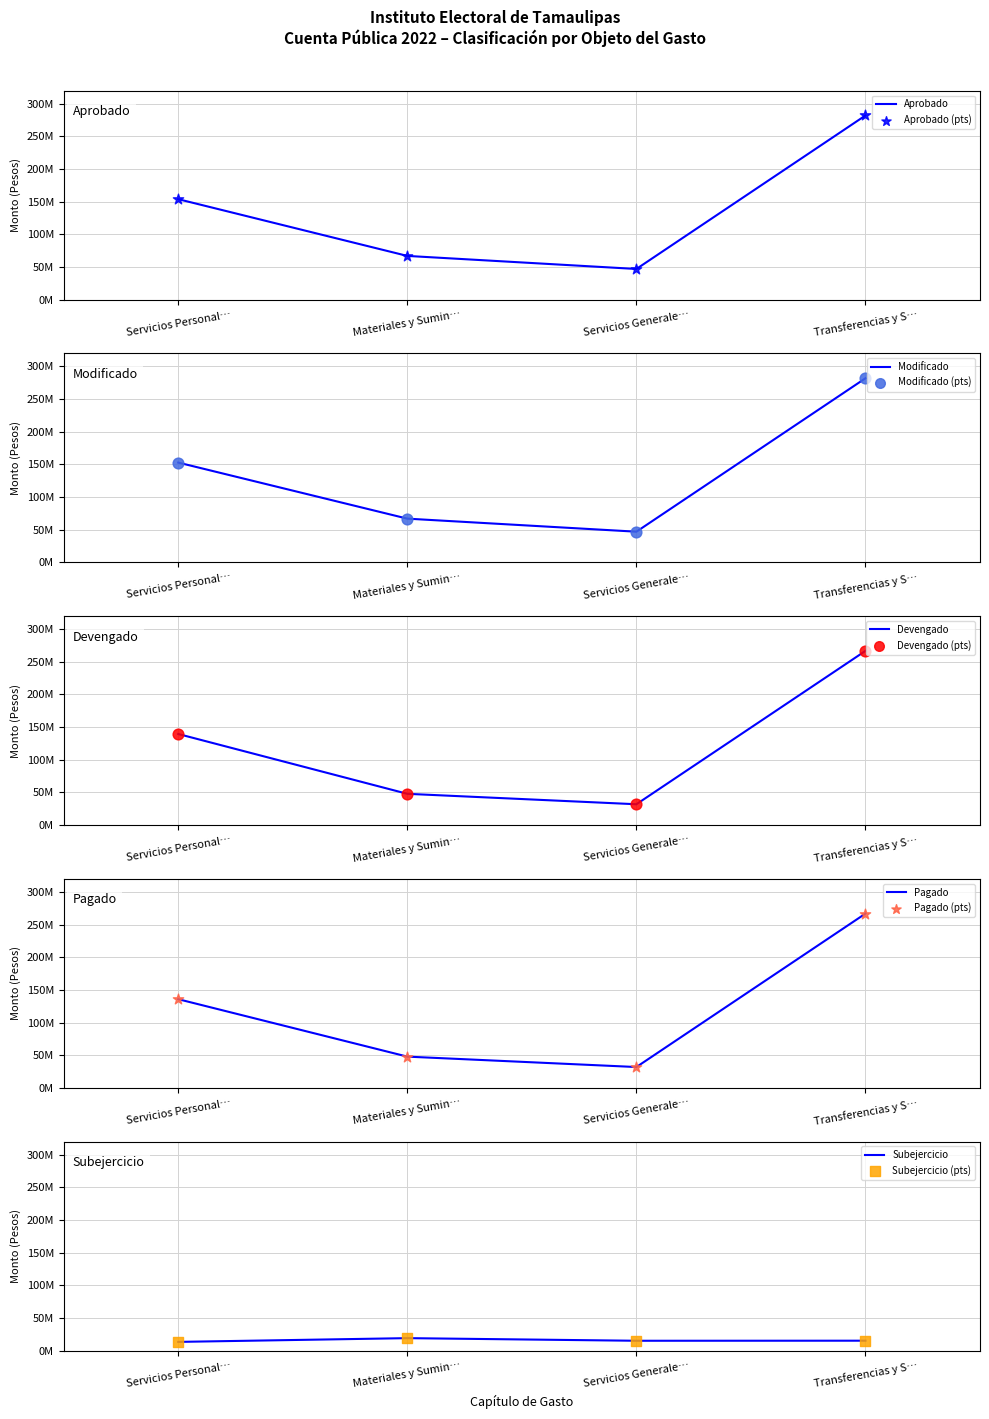

At which category is the sum across all series the highest?

Transferencias y S…